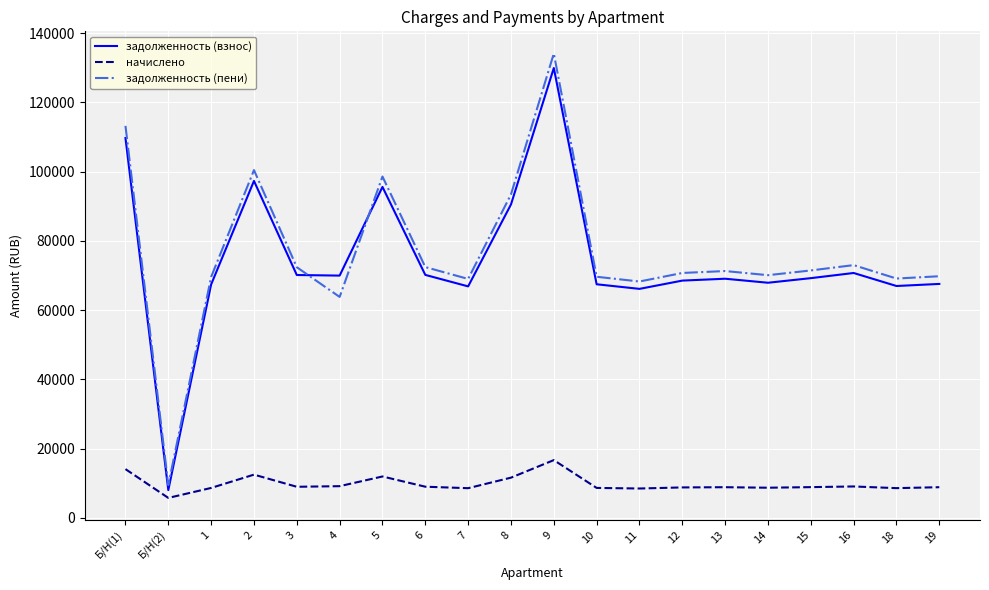

Which series has the widest spread of values?

задолженность (пени)